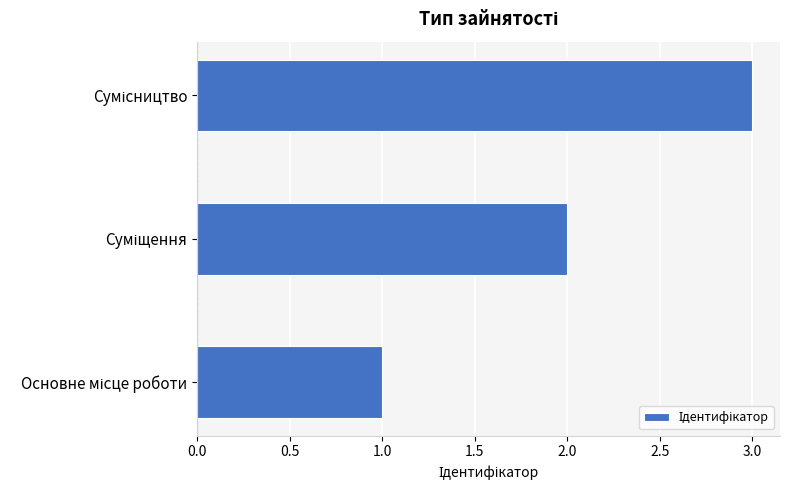

What is the maximum value shown in the chart?

3